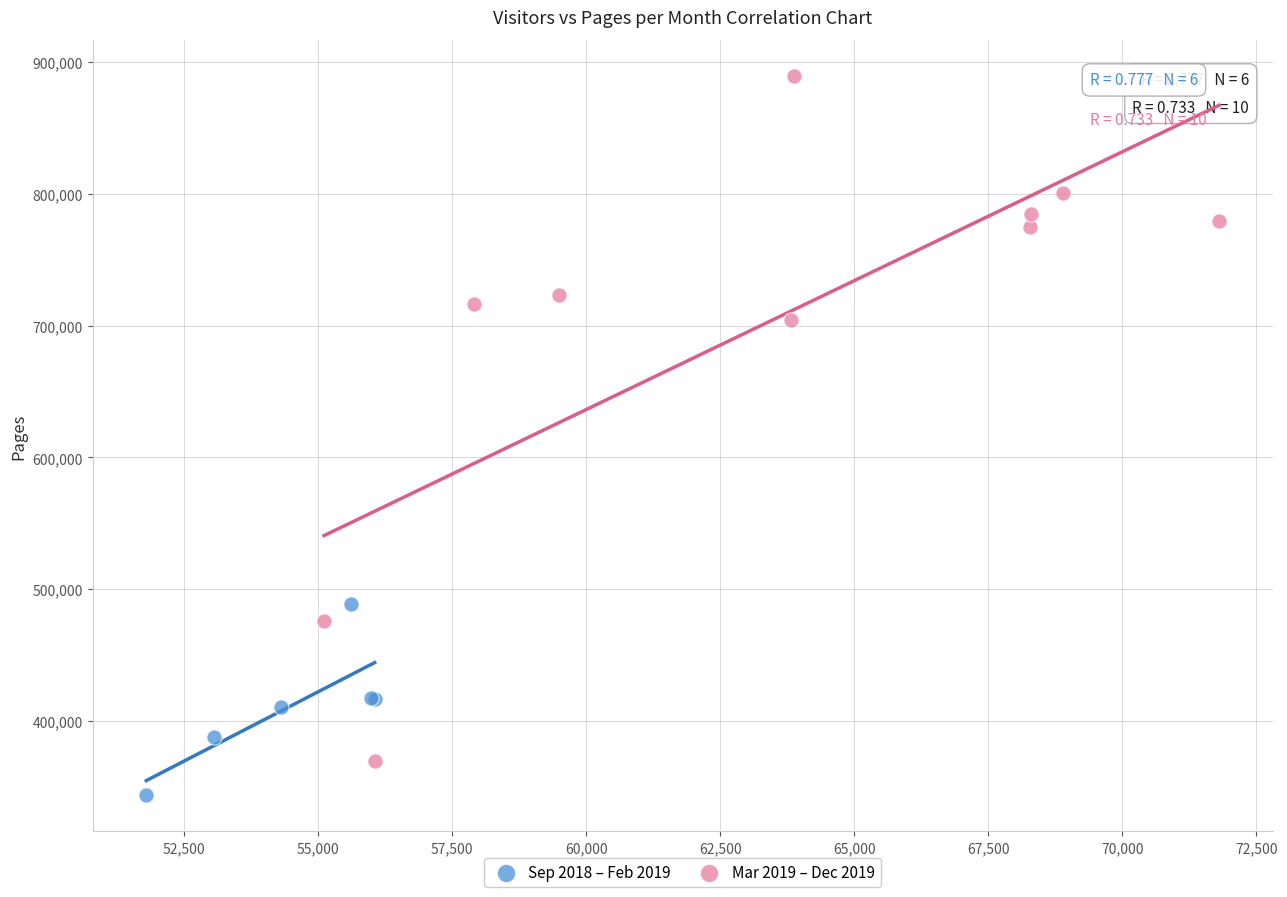

Which series has the widest spread of Y values?

Mar 2019 – Dec 2019